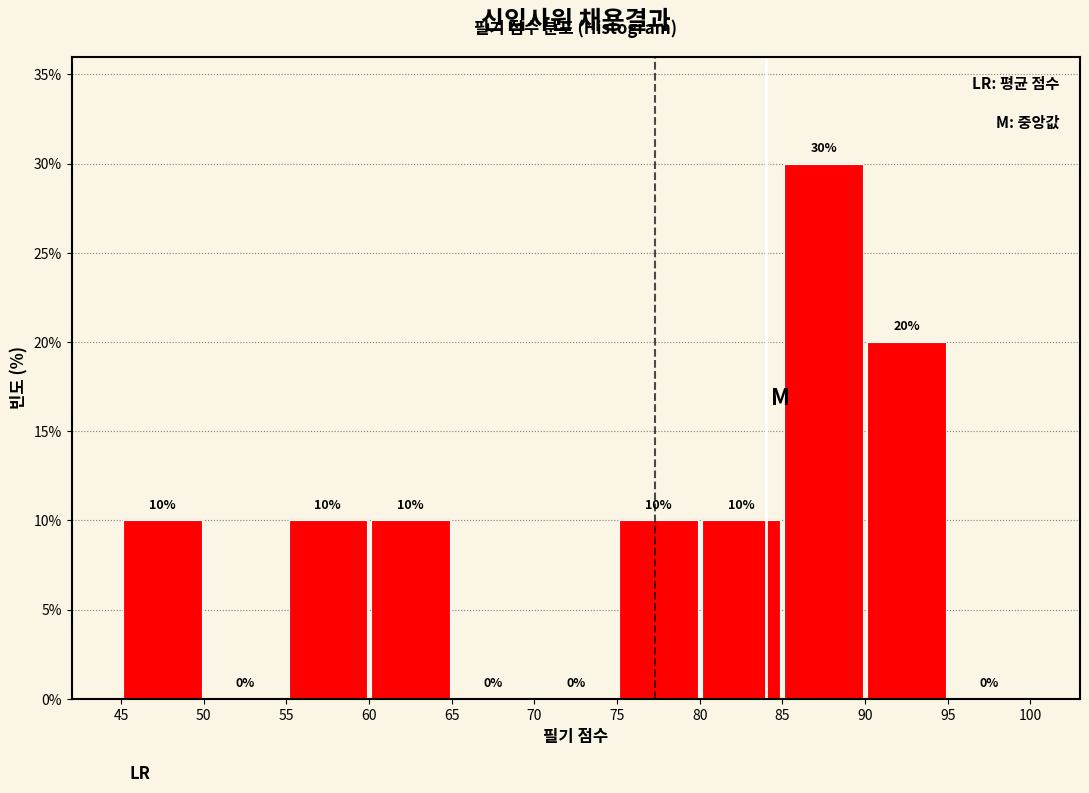

Reading left to right, list every bar in this chart as the range it spans on the x-axis followed by its height.

45 to 50: 10
50 to 55: 0
55 to 60: 10
60 to 65: 10
65 to 70: 0
70 to 75: 0
75 to 80: 10
80 to 85: 10
85 to 90: 30
90 to 95: 20
95 to 100: 0